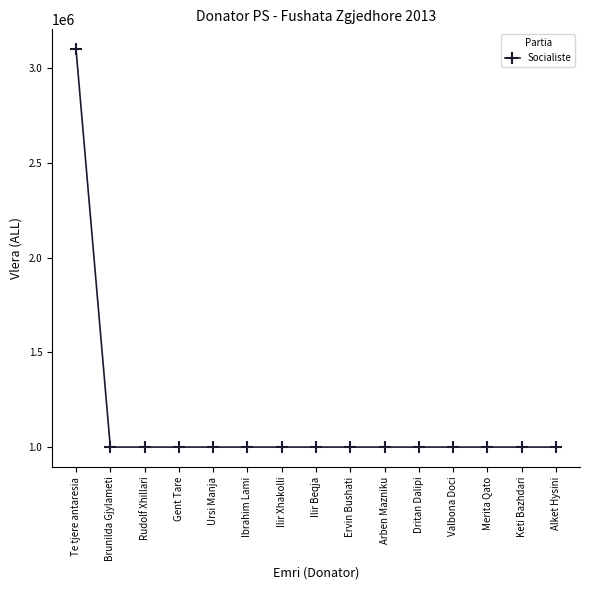

What is the greatest value displayed?

3100000